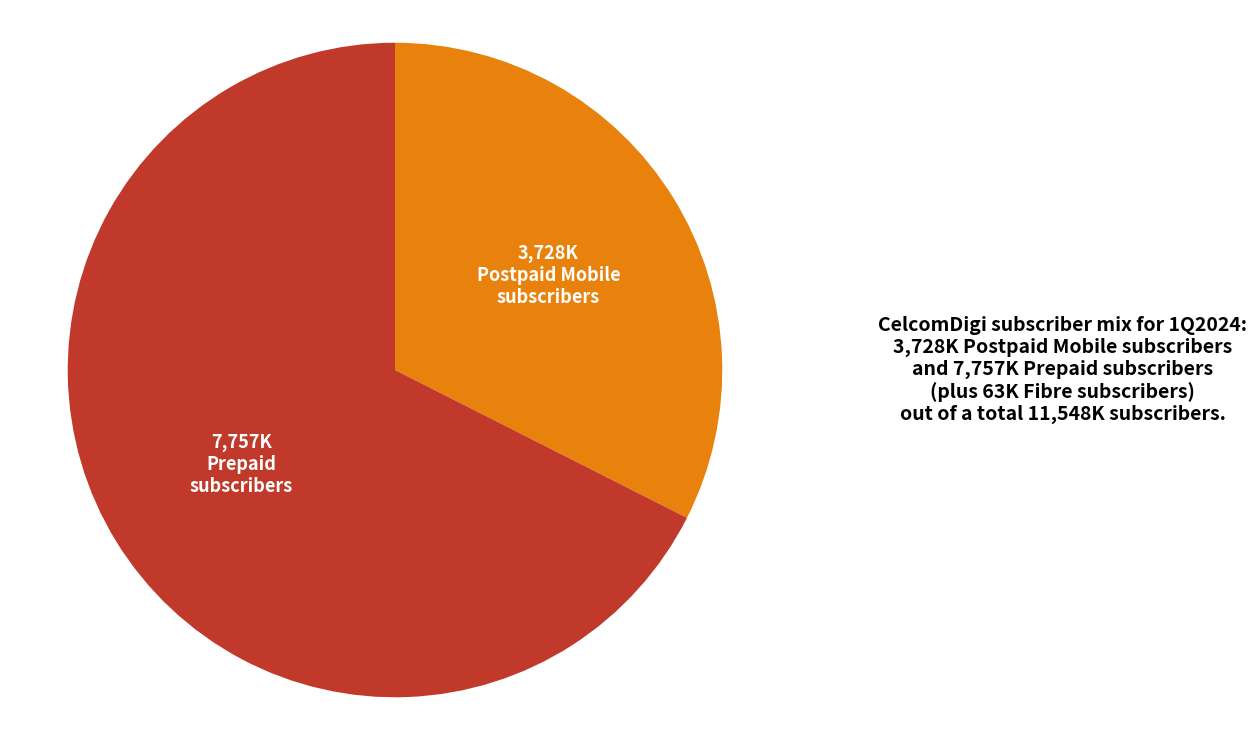

Does any single category account for the majority?

Yes